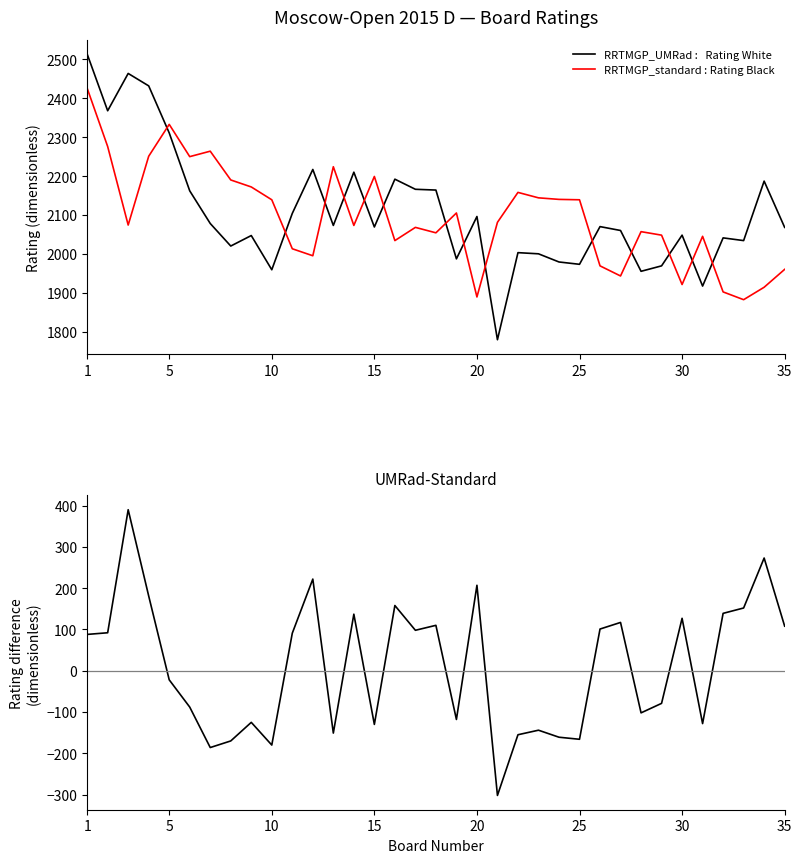

What is the lowest value of the RRTMGP_UMRad :   Rating White series?

1779